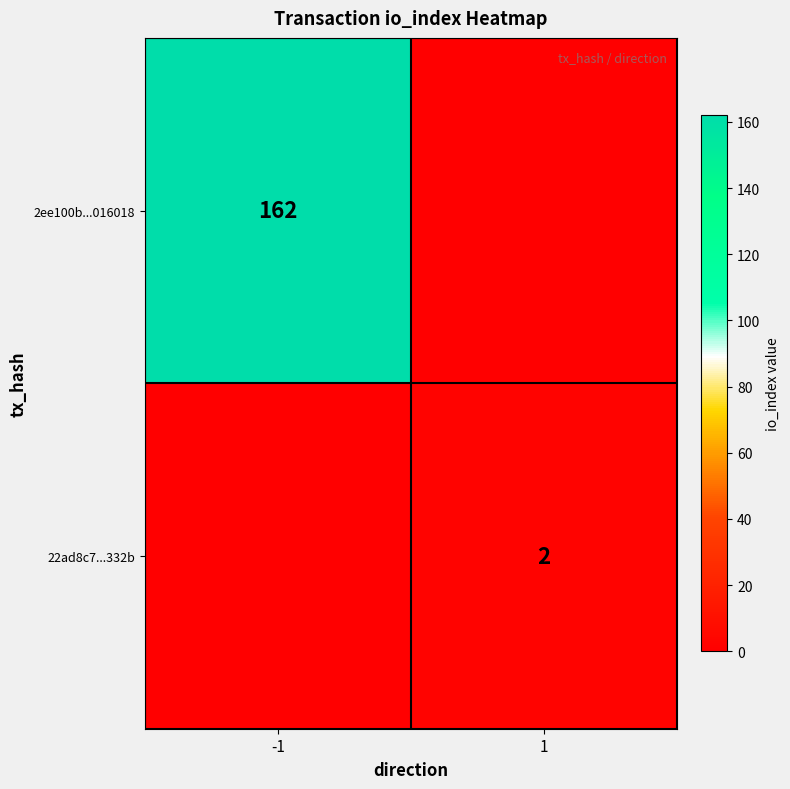

The value of 22ad8c7...332b at 1 is 1. True or false?

False